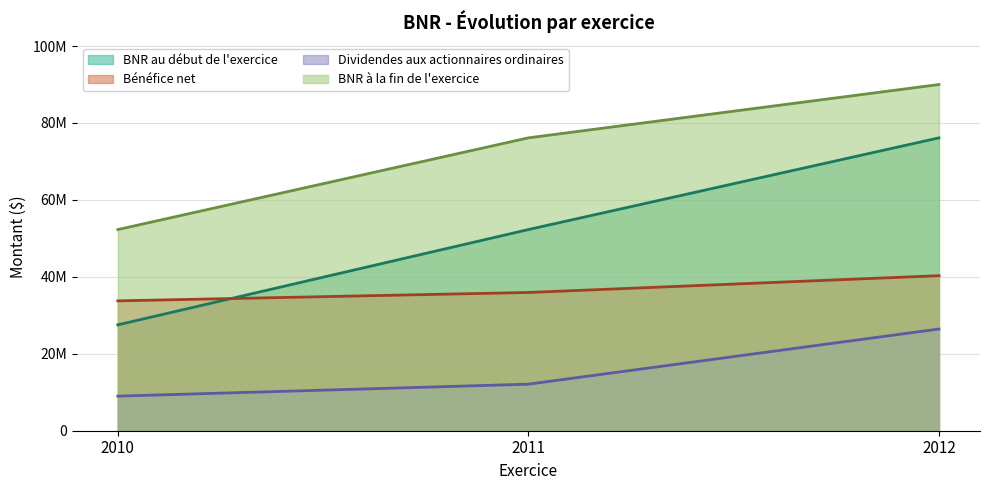

True or false: BNR au début de l'exercice has a value of 7116442 at 2010.

False